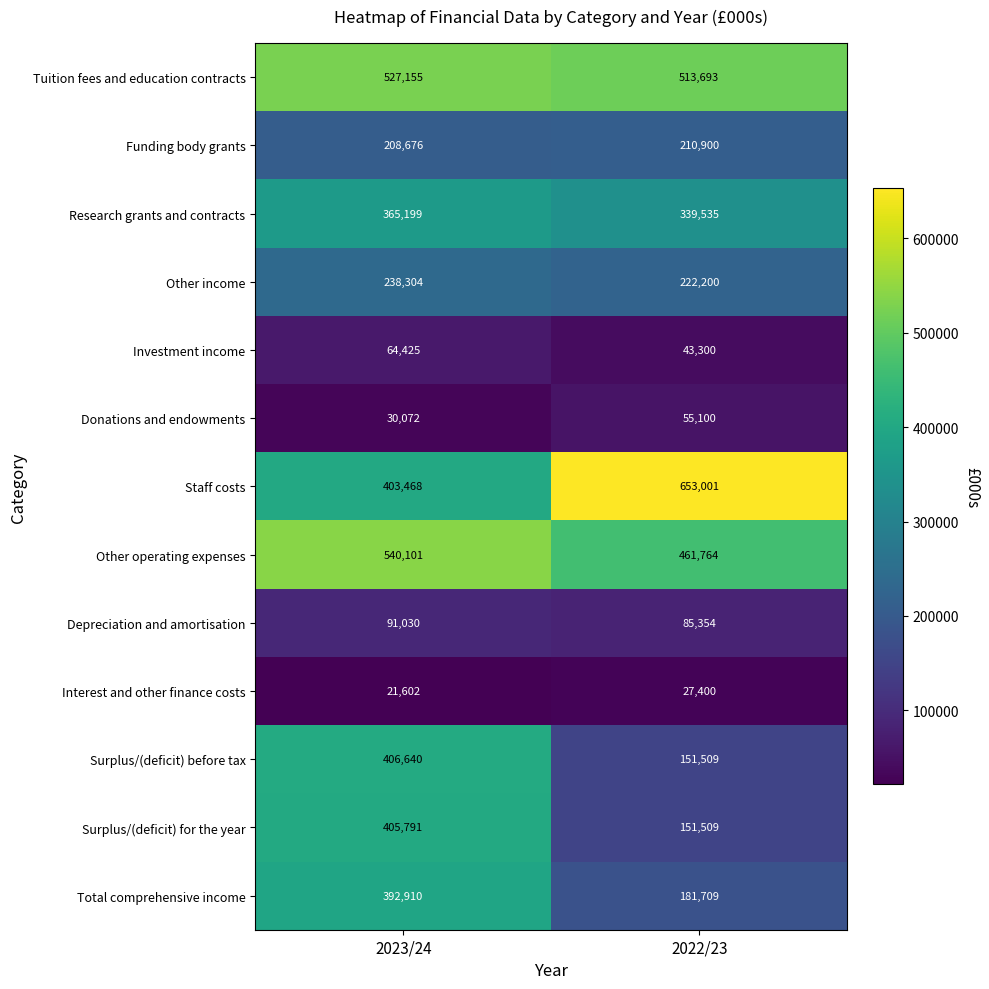

Which series has the largest range (max minus min)?

Surplus/(deficit) before tax